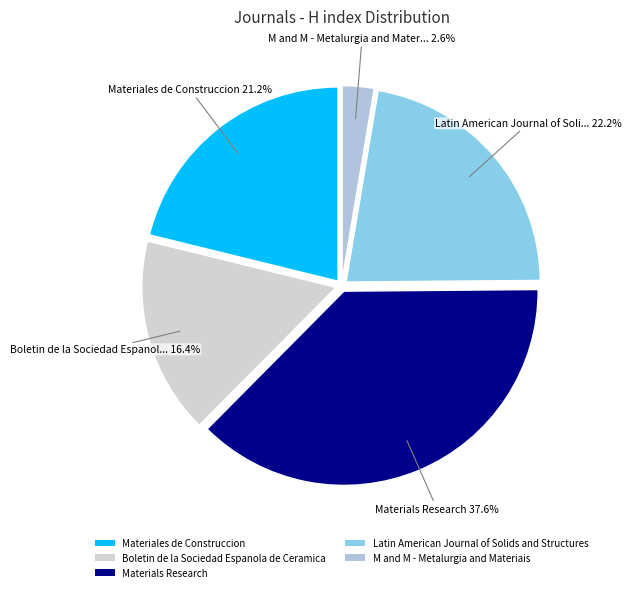

What percentage is the M and M - Metalurgia and Materiais slice, to the nearest percent?

3%